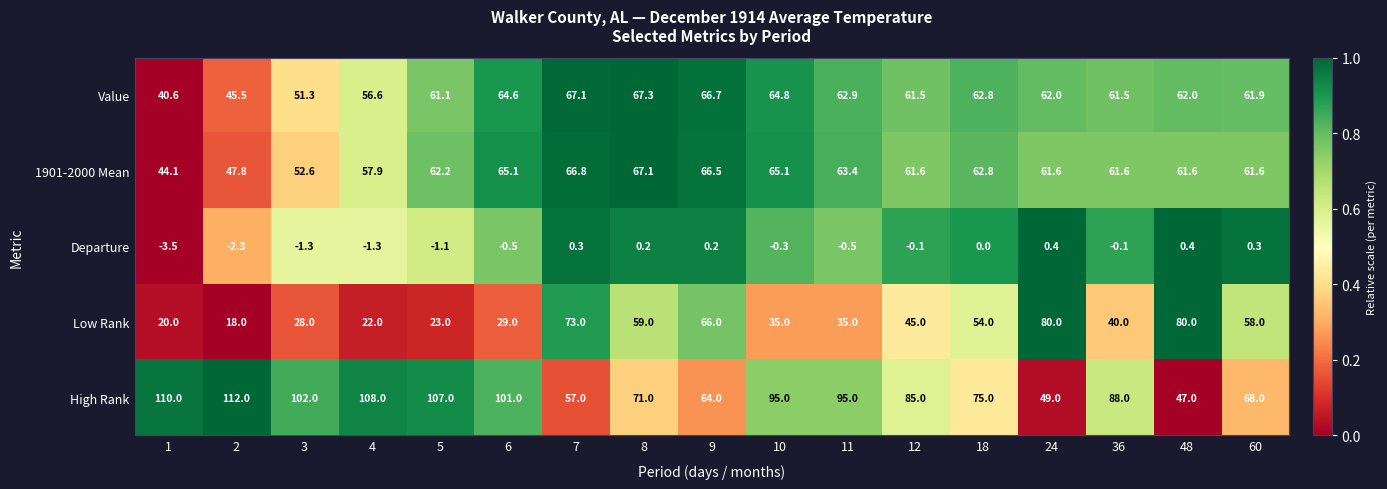

How many distinct data groups are displayed?

5